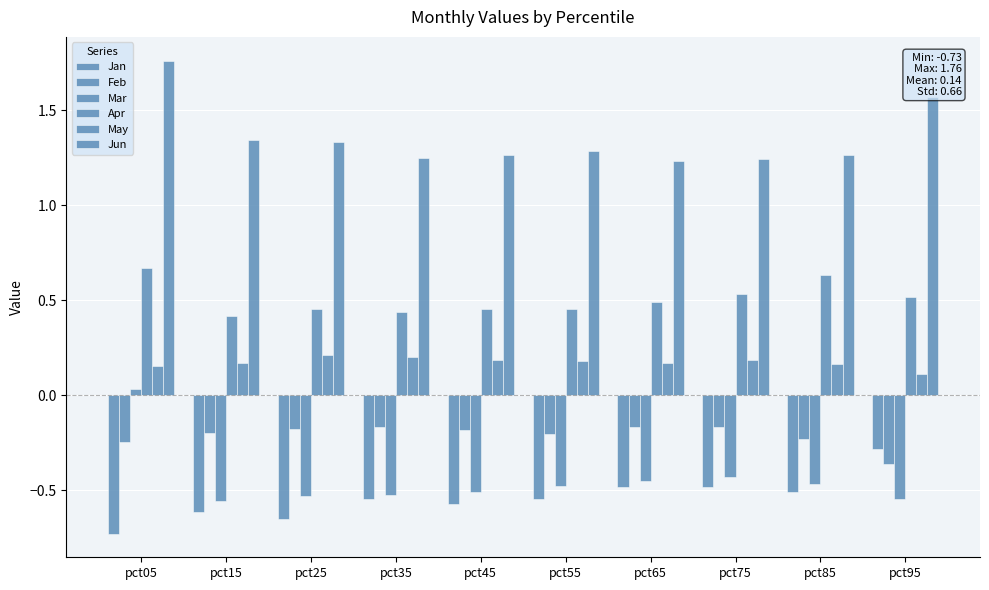

The Mar series shows -0.2 at pct75. True or false?

False